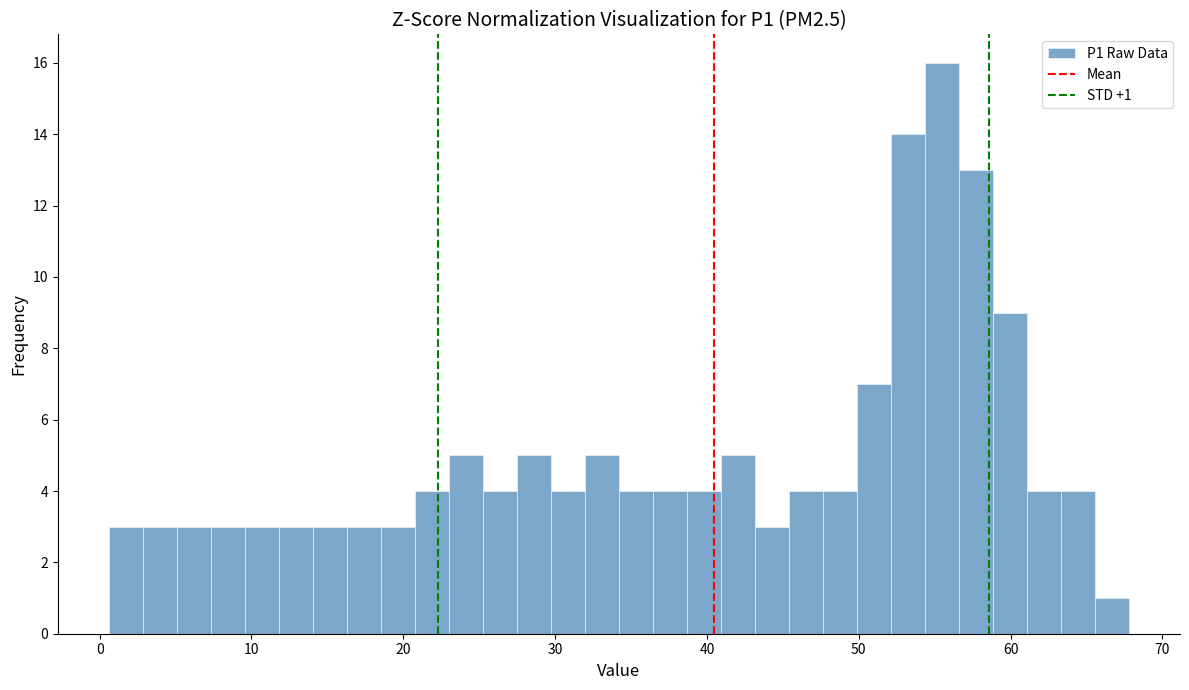

Around what value on the x-axis is the tallest bar? Give the approximate position of its centre, as read against the axis.

55